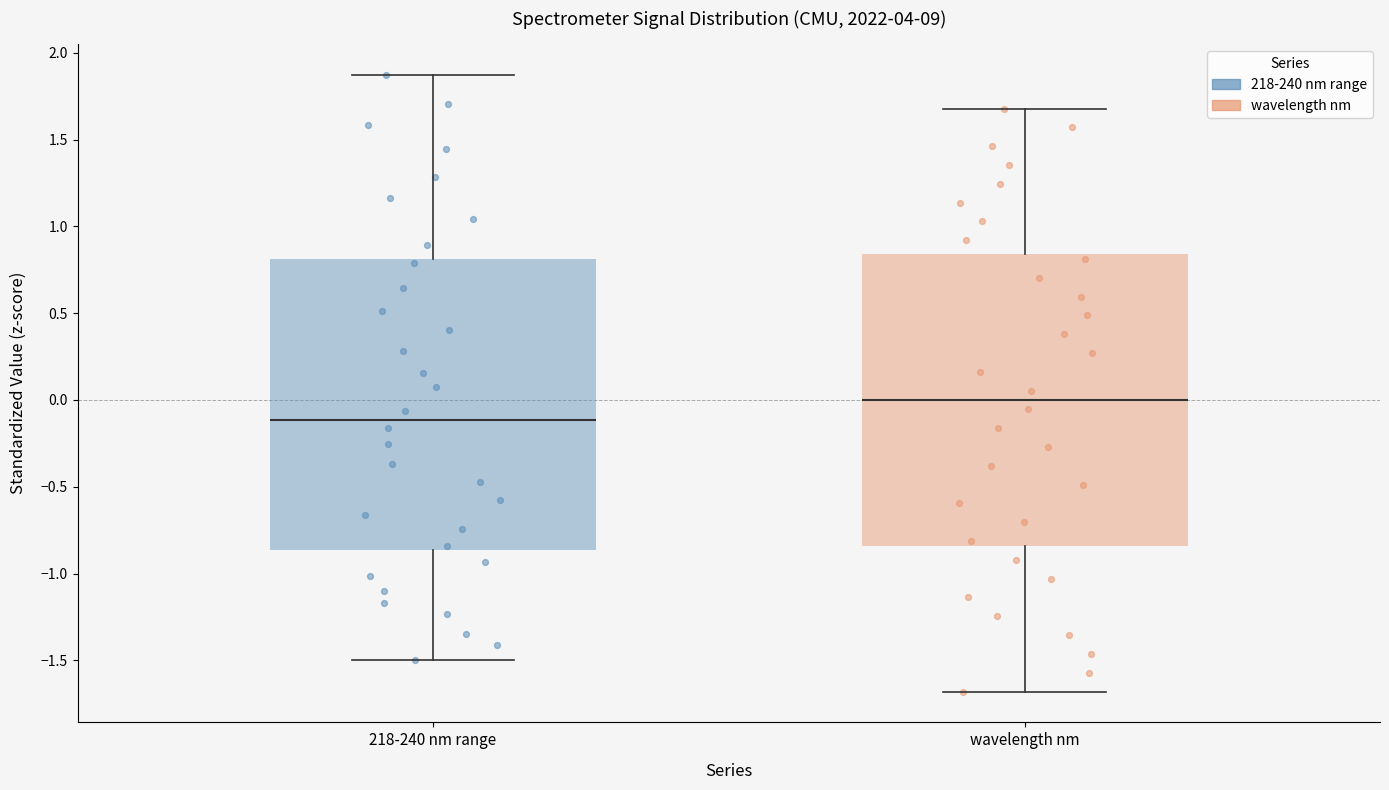

Where does the median line of the box for wavelength nm sit on the y-axis? The values are not printed on the chart, so give them approximately, as read against the axis.

0.00